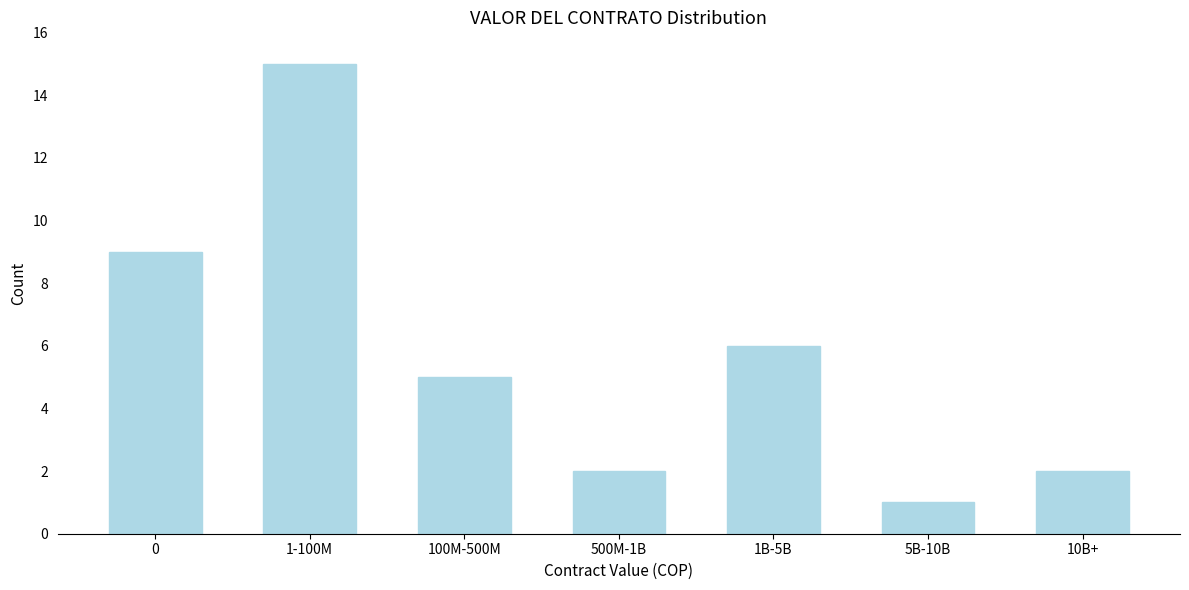

Reading right to left, transcribe all the data shown in this chart.

10B+=2	5B-10B=1	1B-5B=6	500M-1B=2	100M-500M=5	1-100M=15	0=9